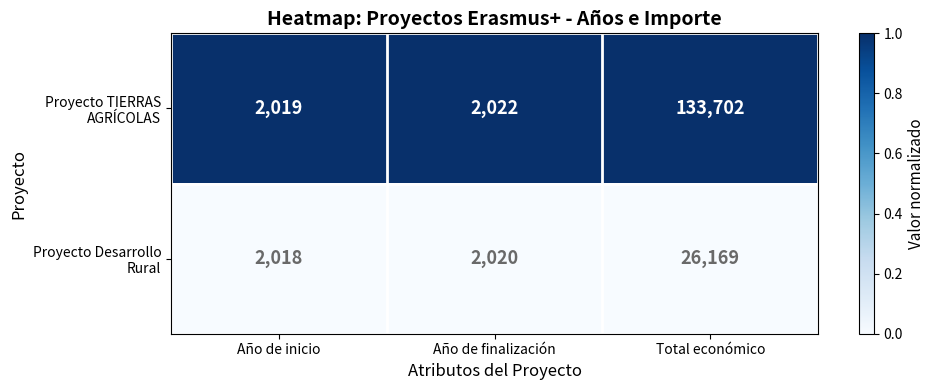

Which category has the highest value across all series?

Total económico